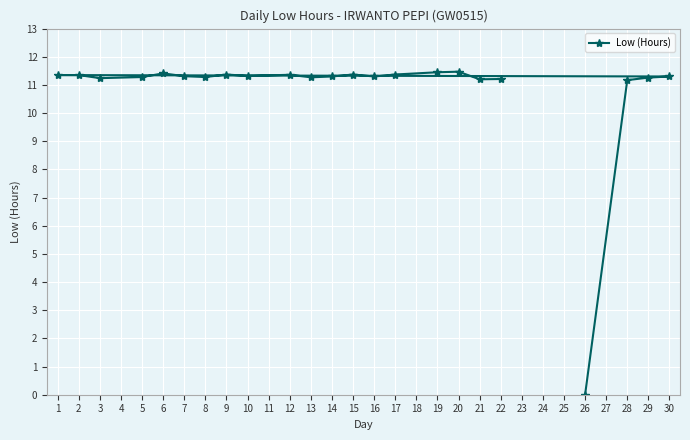

What is the ratio of the value at 10 to the value at 21?

1.0